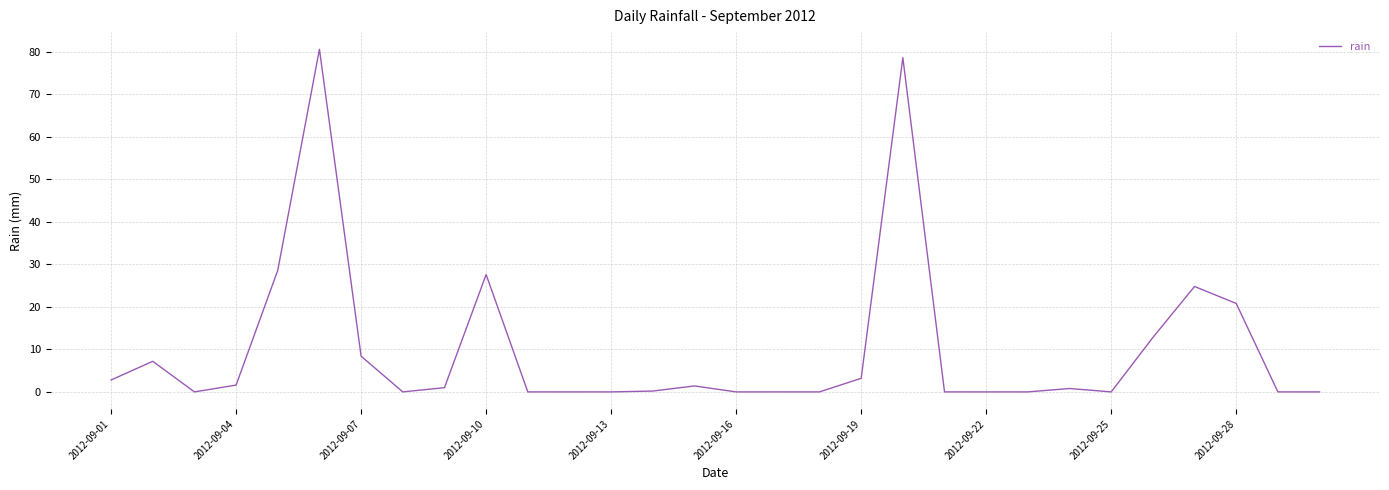

What is the change in value from 2012-09-01 to 2012-09-25?

-2.8